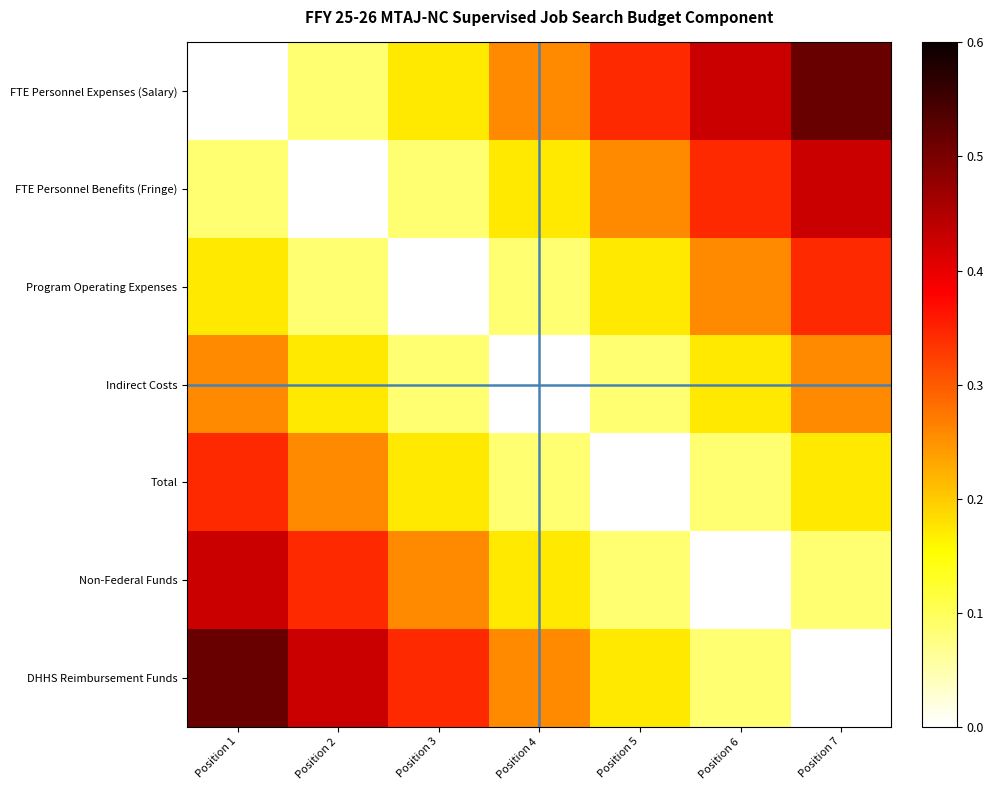

Between Position 4 and Position 7, which is larger?

Position 7